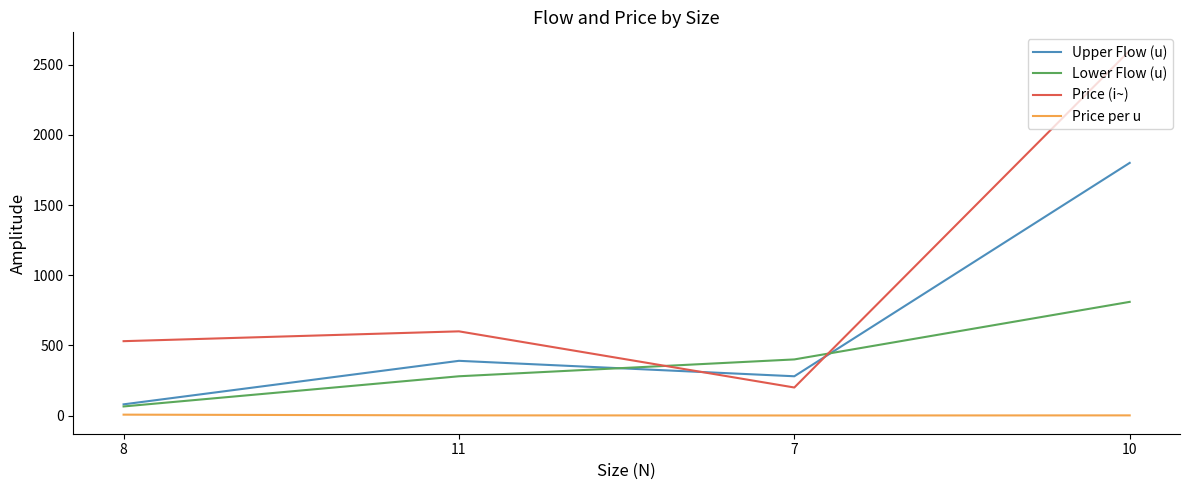

Rank the series at 7 from highest to lowest value.

Lower Flow (u), Upper Flow (u), Price (i~), Price per u